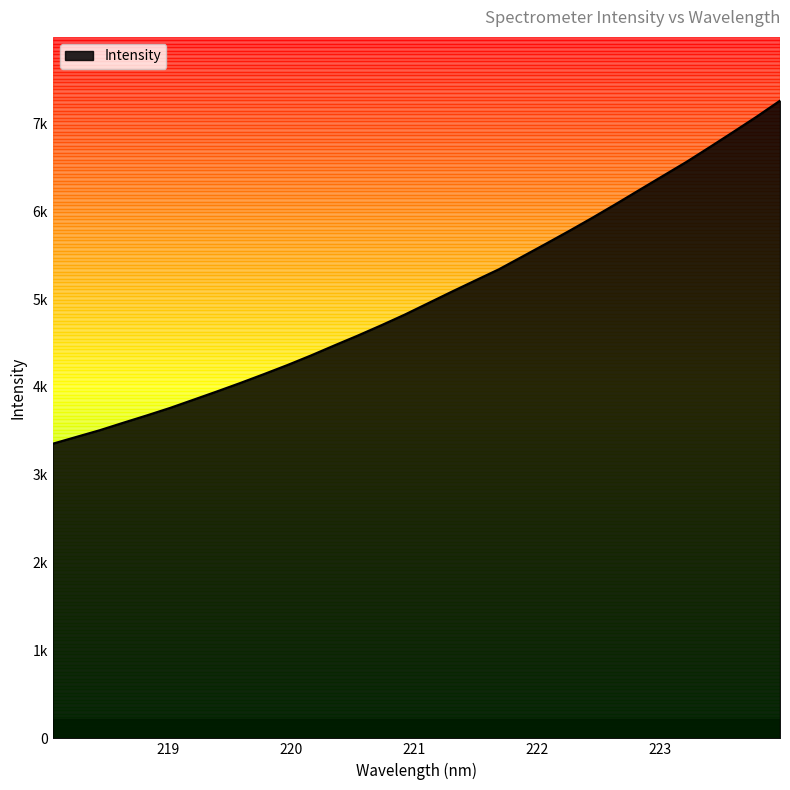

Is this an area chart (filled region under the line)?

Yes